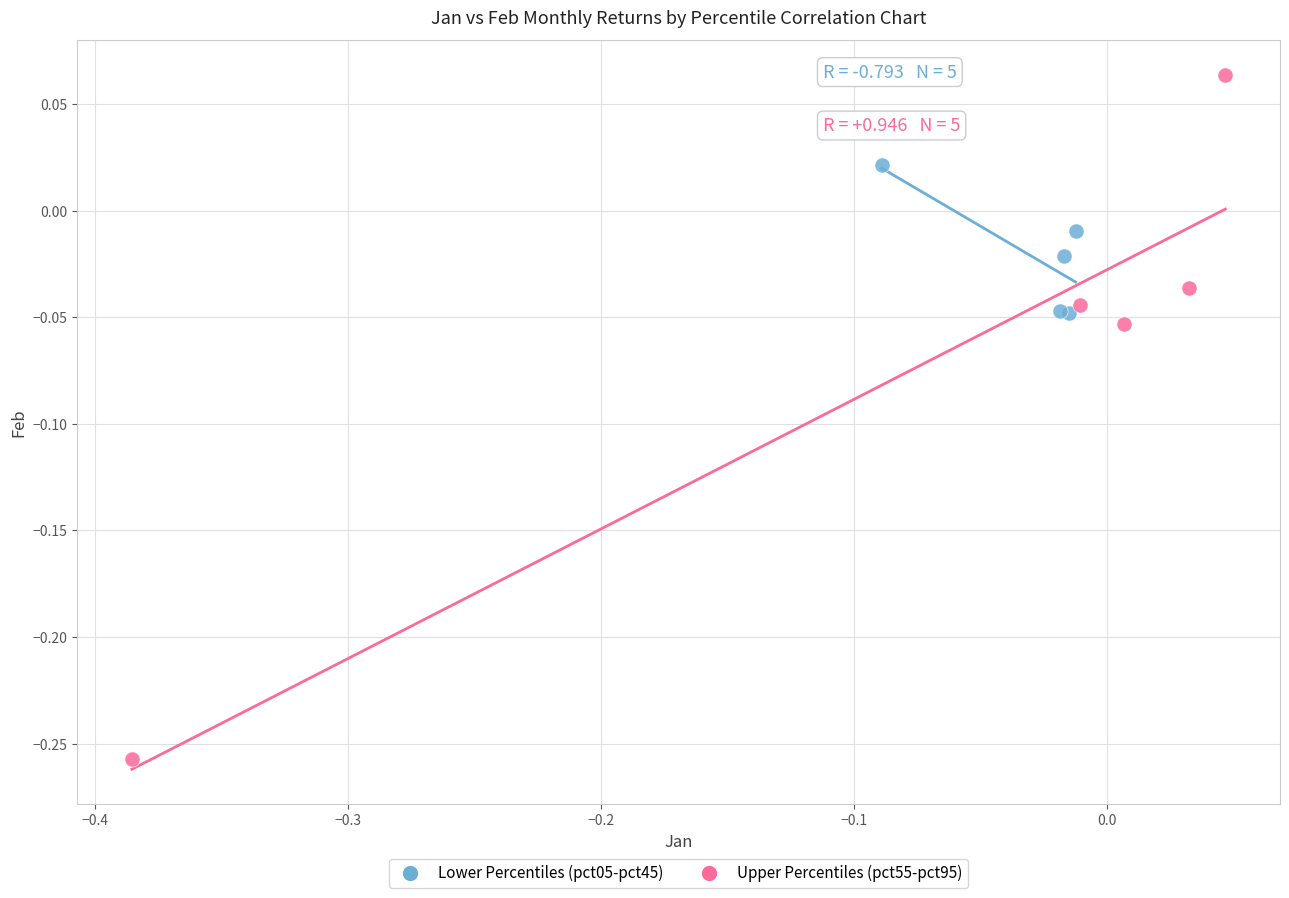

Which series has the largest Y range (max minus min)?

Upper Percentiles (pct55-pct95)